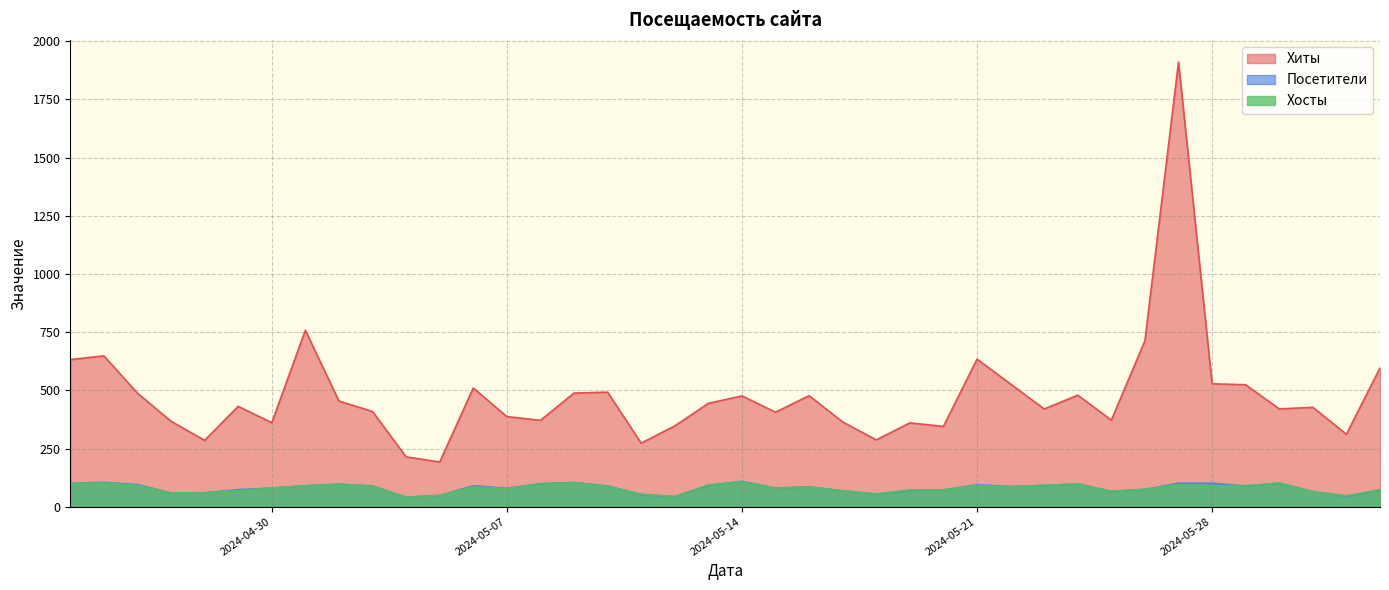

True or false: Хосты and Посетители intersect in this chart.

True